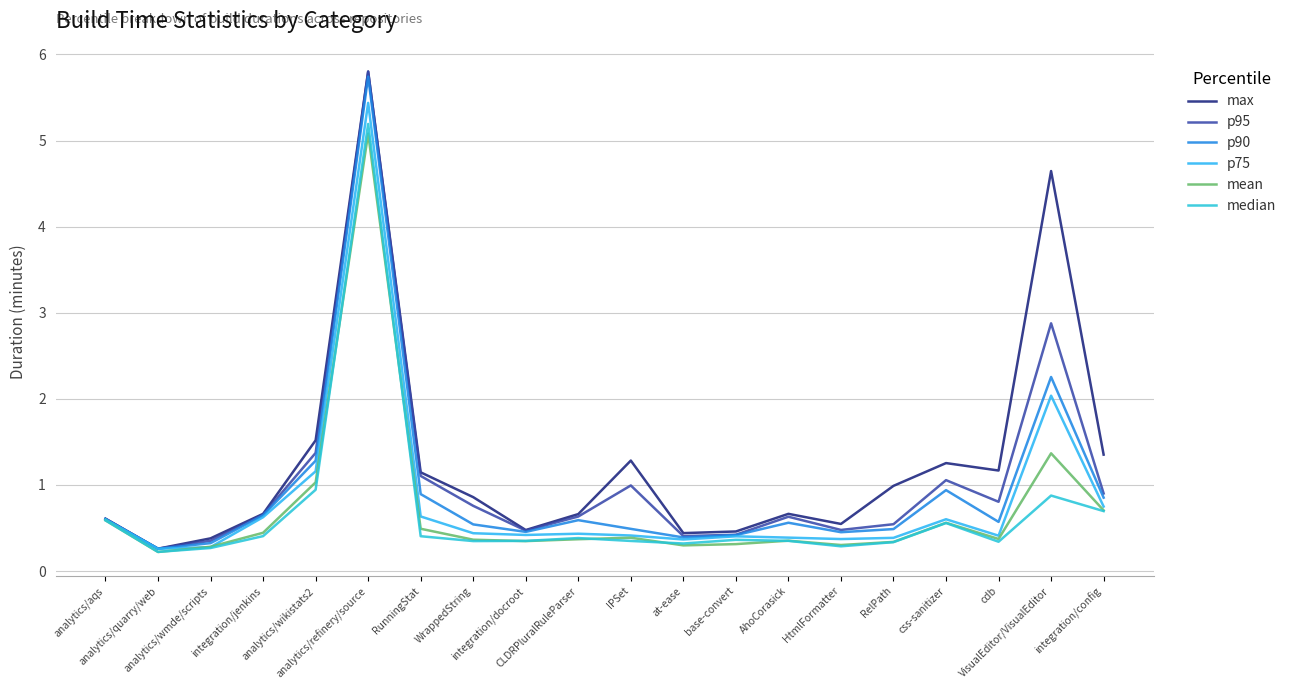

In p90, how many points are higher than both neighbors (excluding endpoints)?

5